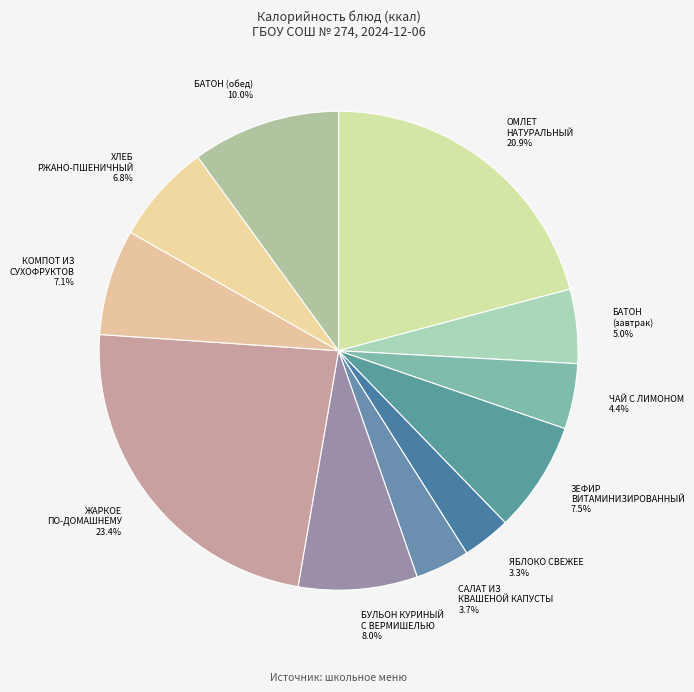

Does ЗЕФИР ВИТАМИНИЗИРОВАННЫЙ 7.5% represent more than half of the total?

No